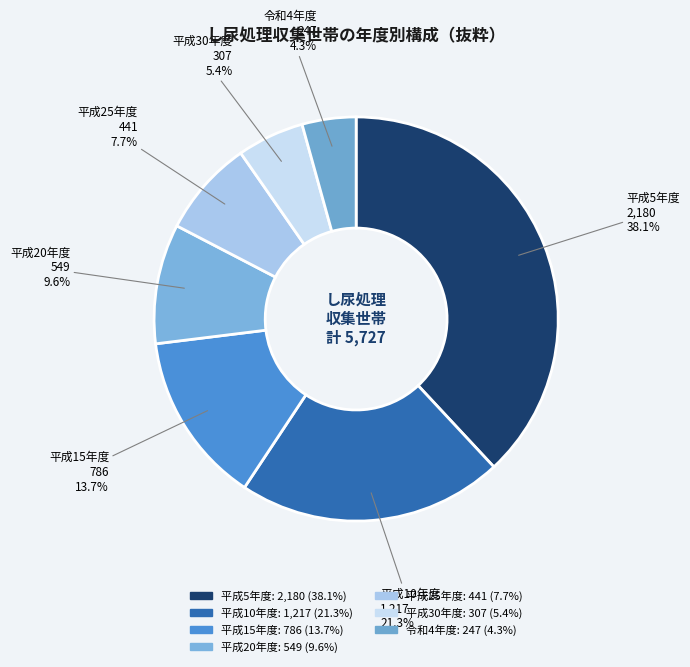

Is it true that 平成10年度 is 28% of the pie?

False